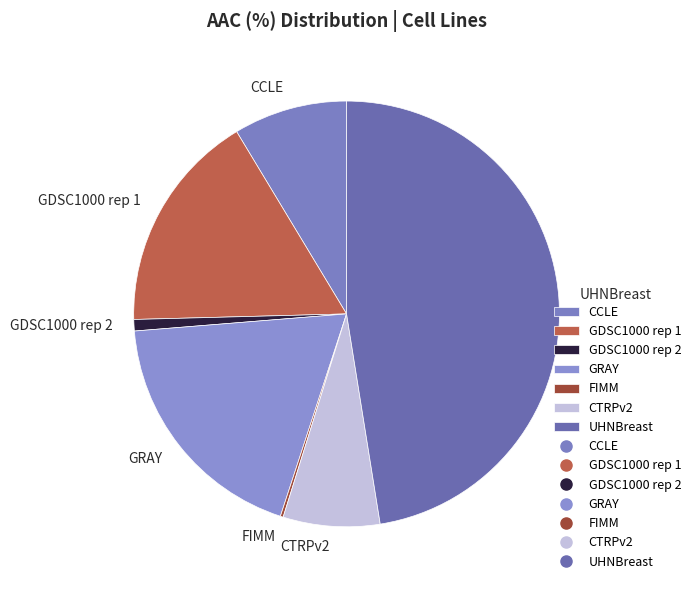

Which has a higher value, CTRPv2 or GDSC1000 rep 2?

CTRPv2